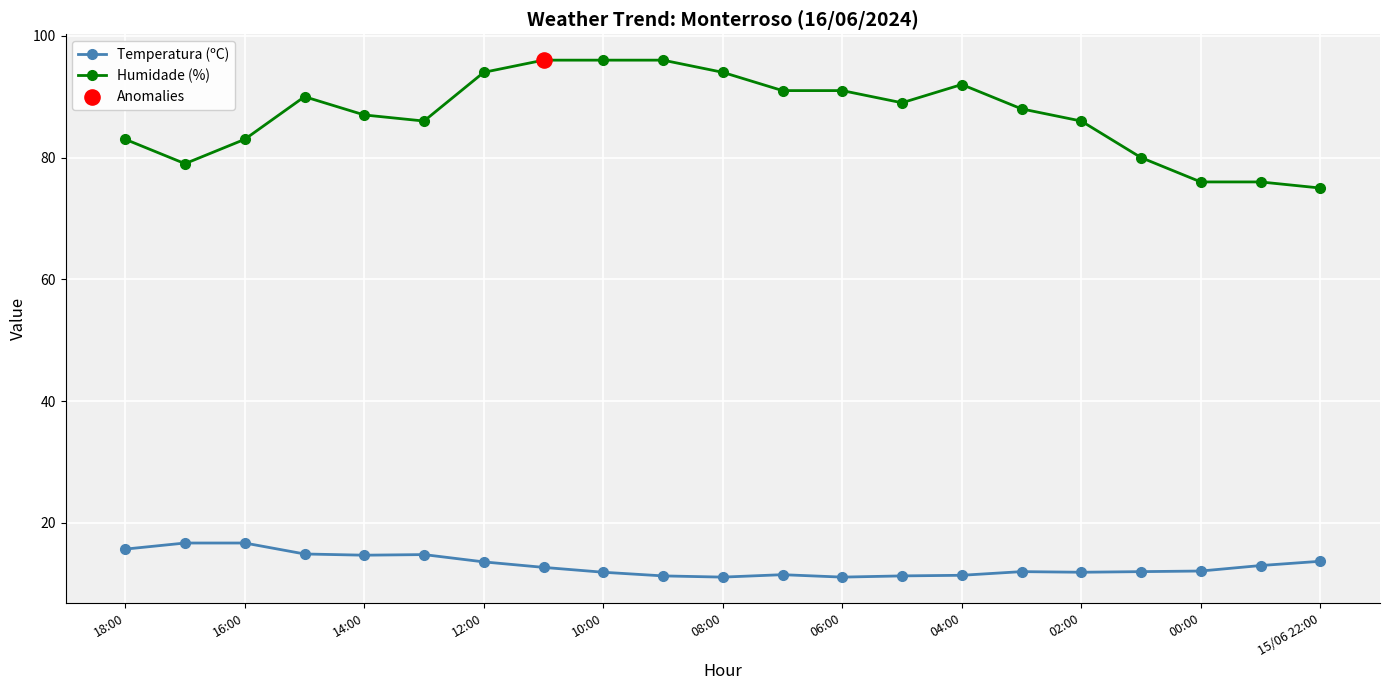

Which series has the widest spread of values?

Humidade (%)